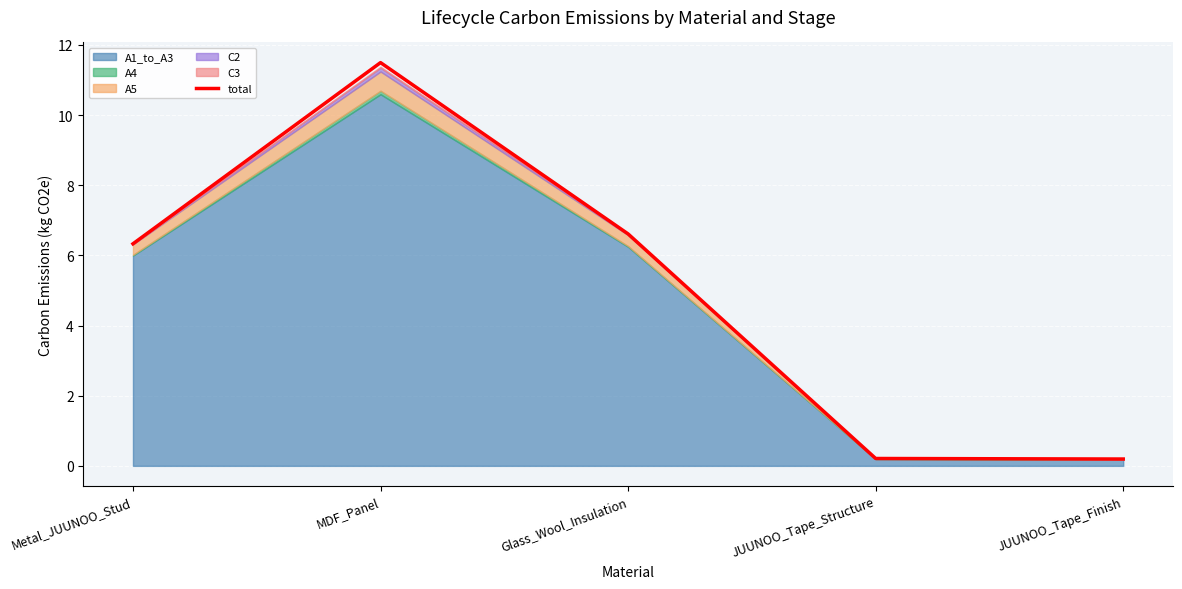

What is the value of the 3rd point from the left?

6.6